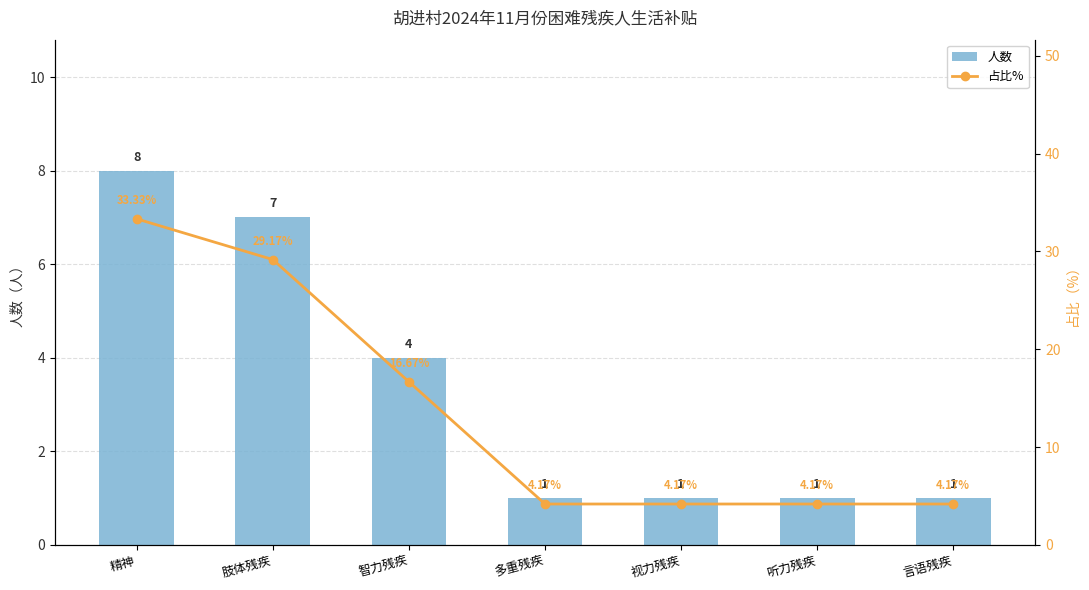

What is the minimum value shown in the chart?

1.0